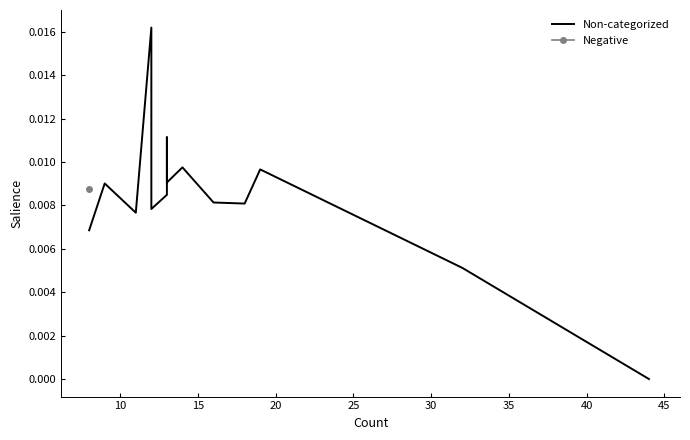

True or false: the data shows 0.0 at 11.

False